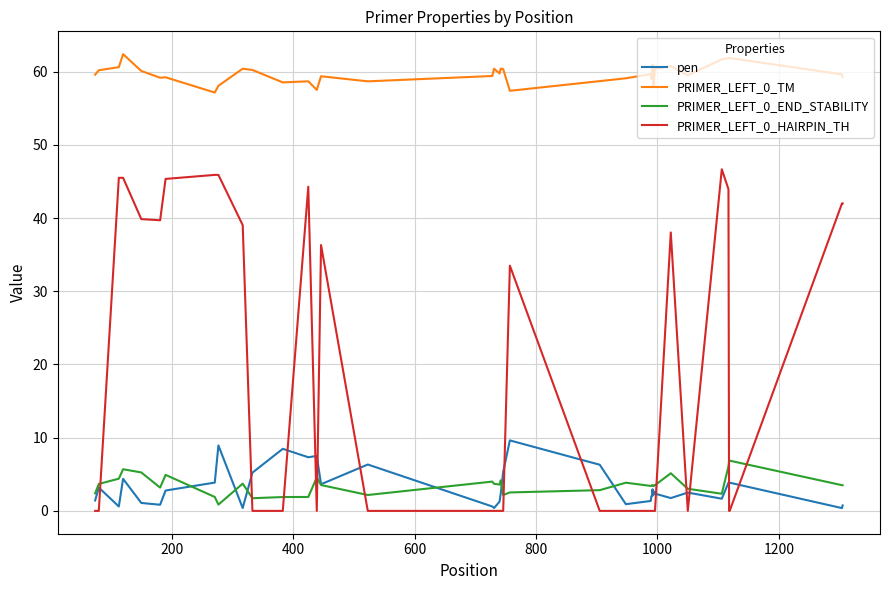

Rank the series by their maximum value, from lowest to highest.

PRIMER_LEFT_0_END_STABILITY, pen, PRIMER_LEFT_0_HAIRPIN_TH, PRIMER_LEFT_0_TM